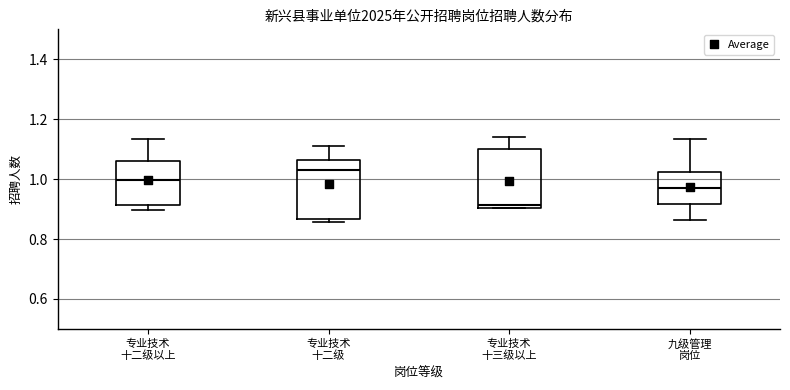

Reading left to right, read every box against the y-axis: the position of its median line, the range the box covers, and the ends of its whiskers. The values are not printed on the chart, so give them approximately, as read against the axis.

专业技术 十二级以上: median 1.00, box 0.92 to 1.06, whiskers 0.90 to 1.14
专业技术 十二级: median 1.04, box 0.86 to 1.06, whiskers 0.86 (just below the box's lower edge) to 1.10
专业技术 十三级以上: median 0.92, box 0.90 to 1.10, whiskers 0.90 to 1.14
九级管理 岗位: median 0.96, box 0.92 to 1.02, whiskers 0.86 to 1.14